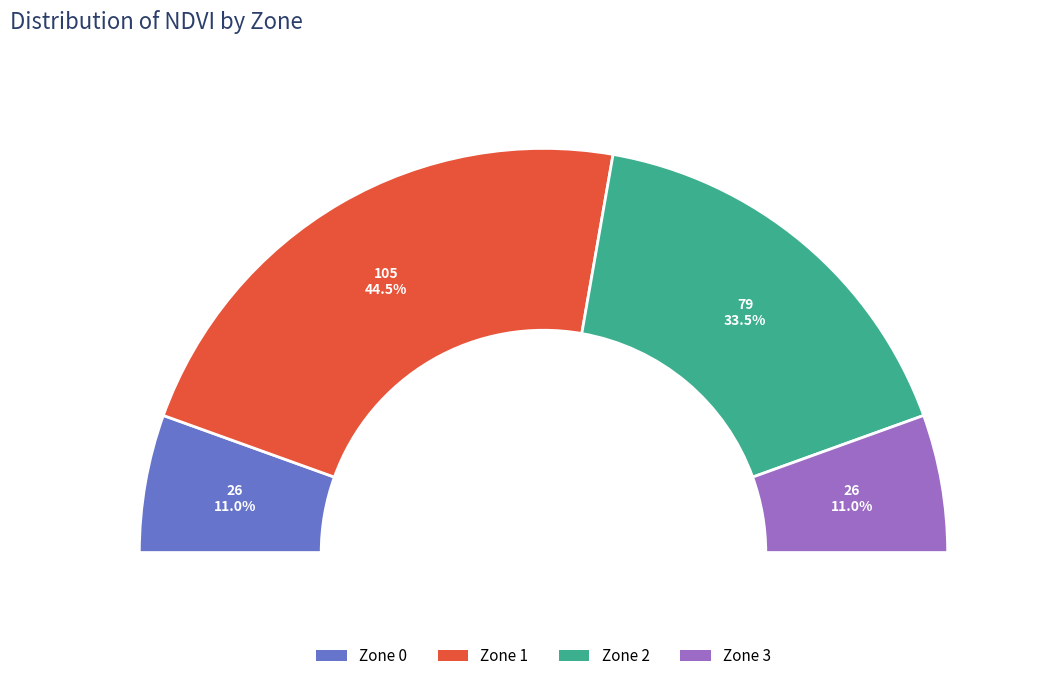

Is there any slice that represents more than half of the pie?

No